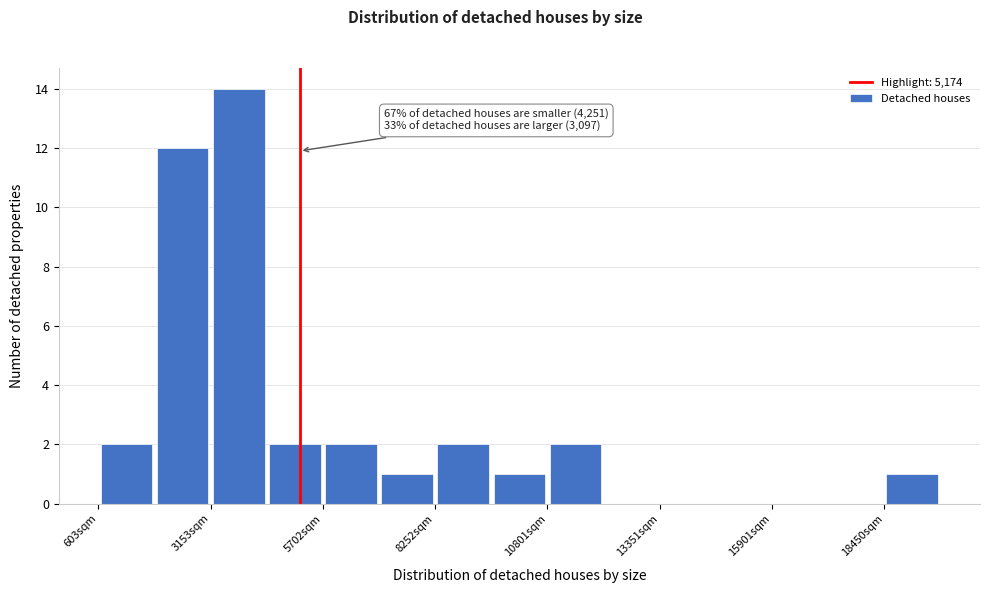

Around what value on the x-axis is the tallest bar? Give the approximate position of its centre, as read against the axis.

4000